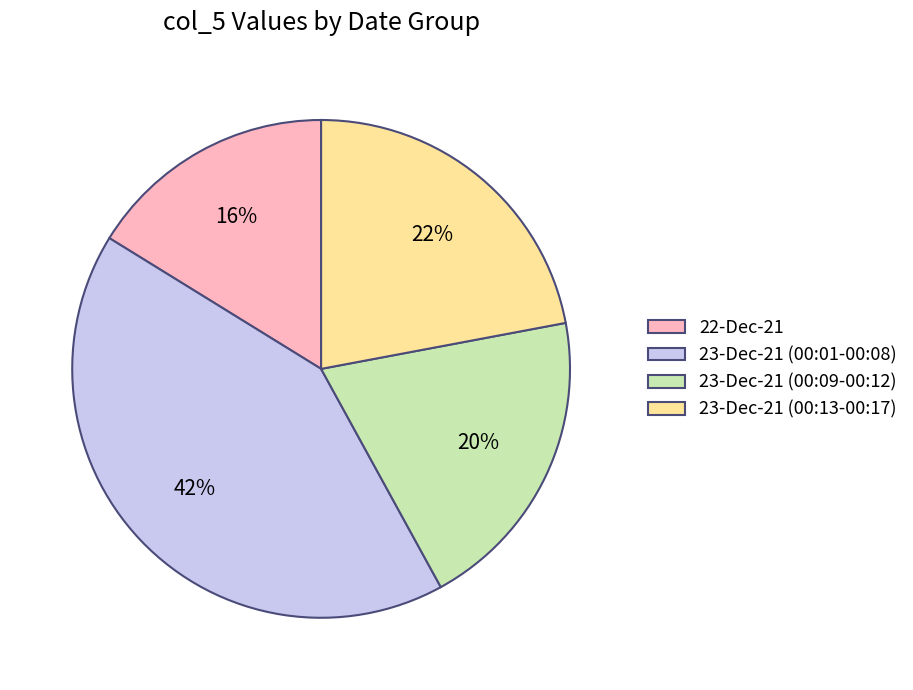

To the nearest percent, what percentage of the pie is 22-Dec-21?

16%